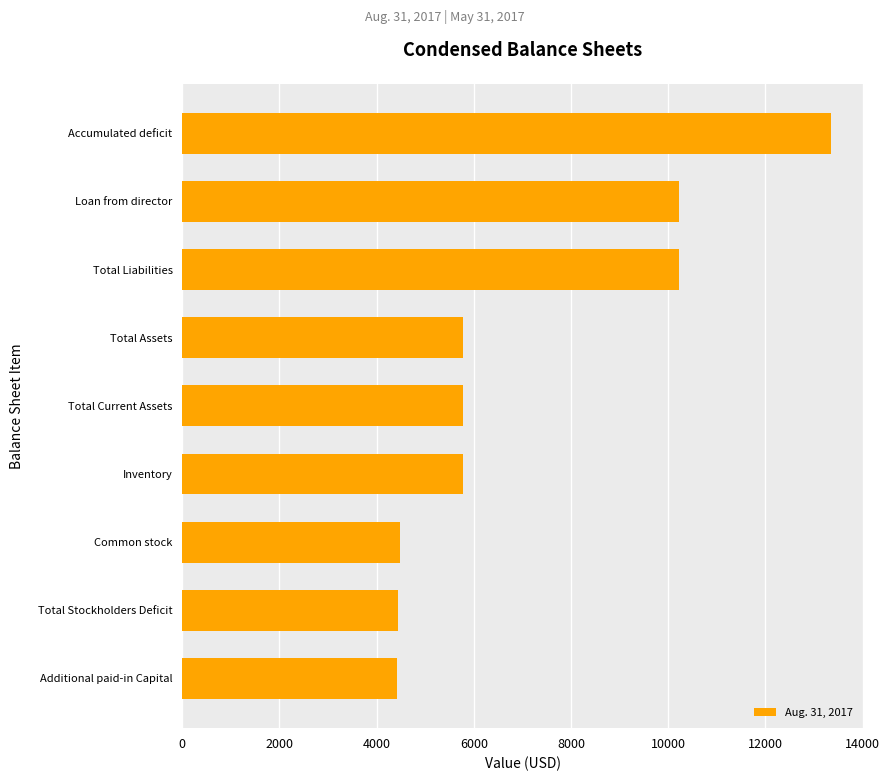

Is it true that the value at Additional paid-in Capital is 978?

False